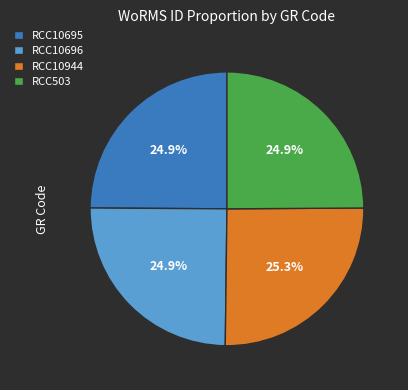

What percentage is NOT represented by RCC503?

75.1%